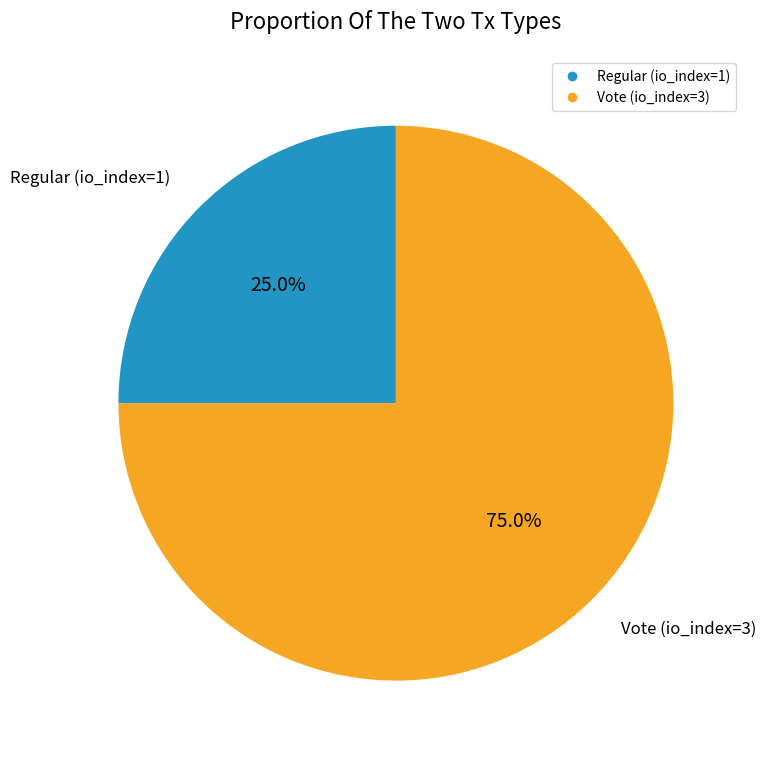

Approximately how many times larger is the value at Regular (io_index=1) compared to Vote (io_index=3)?

0.3